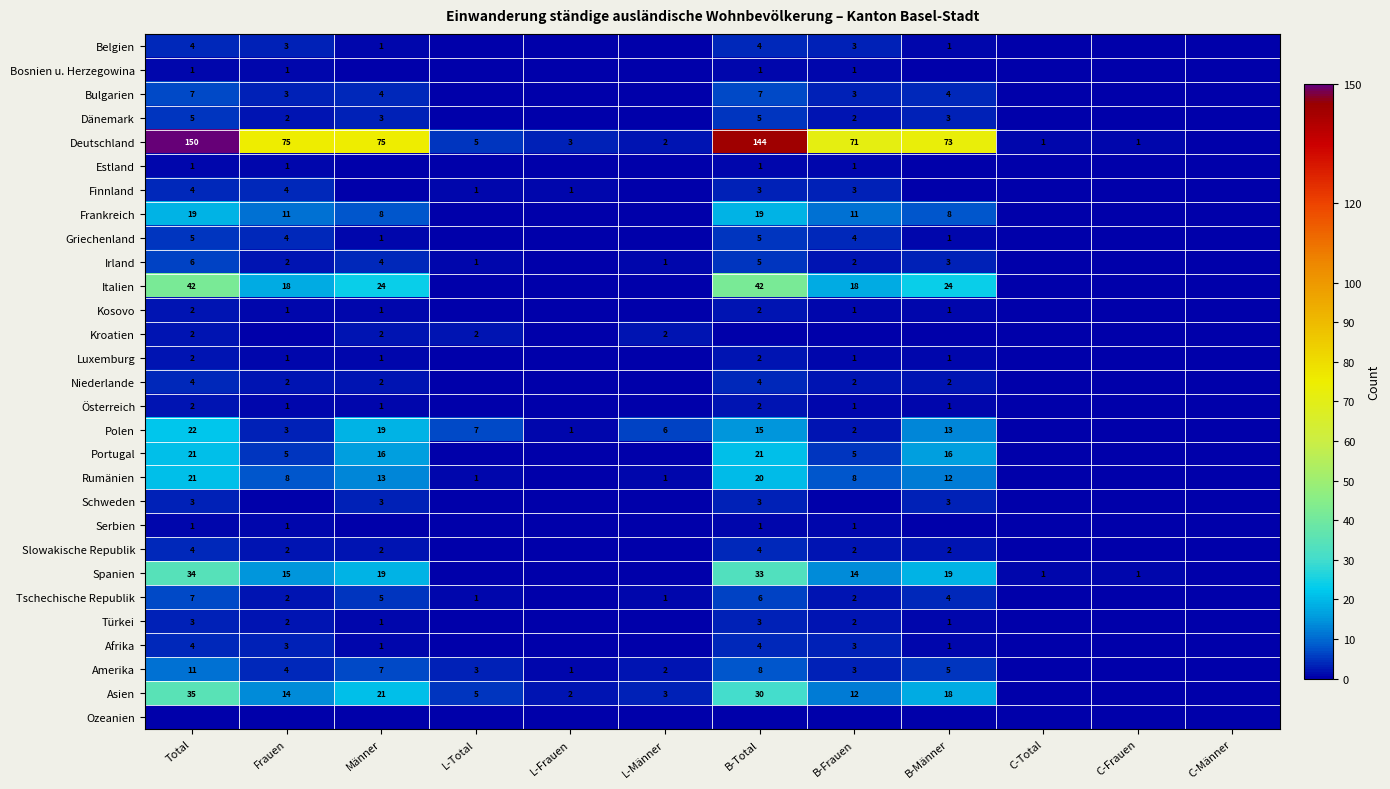

The value of Italien at B-Frauen is 18. True or false?

True